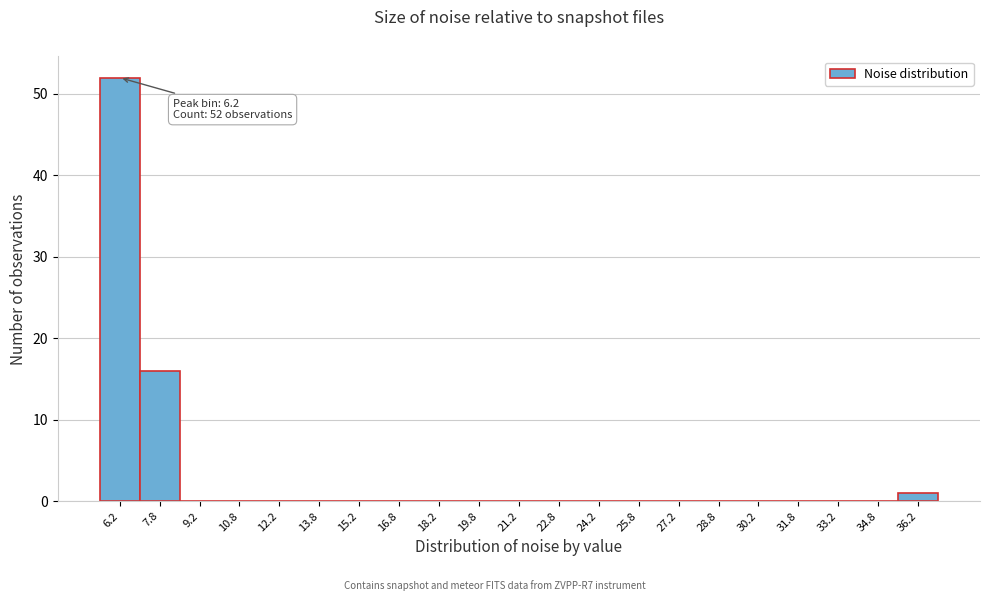

Over which range of the x-axis is the bar tallest?

5.5 to 7.0